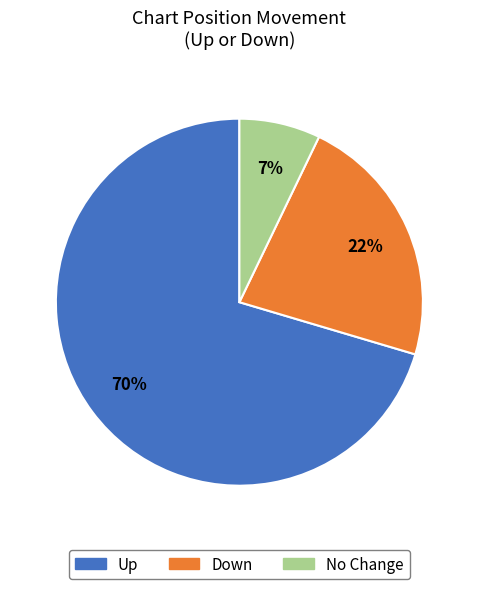

Does any single category account for the majority?

Yes